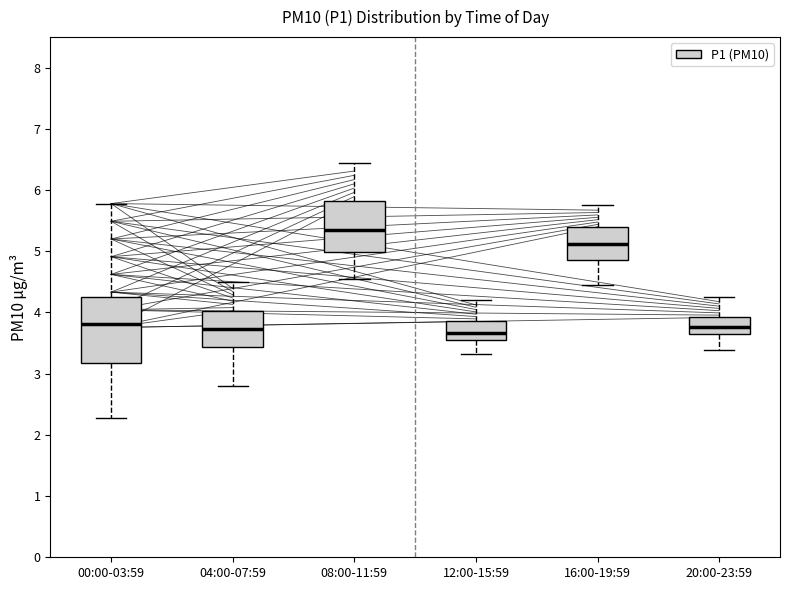

Which box is the tallest, from its lower edge to its upper edge?

00:00-03:59